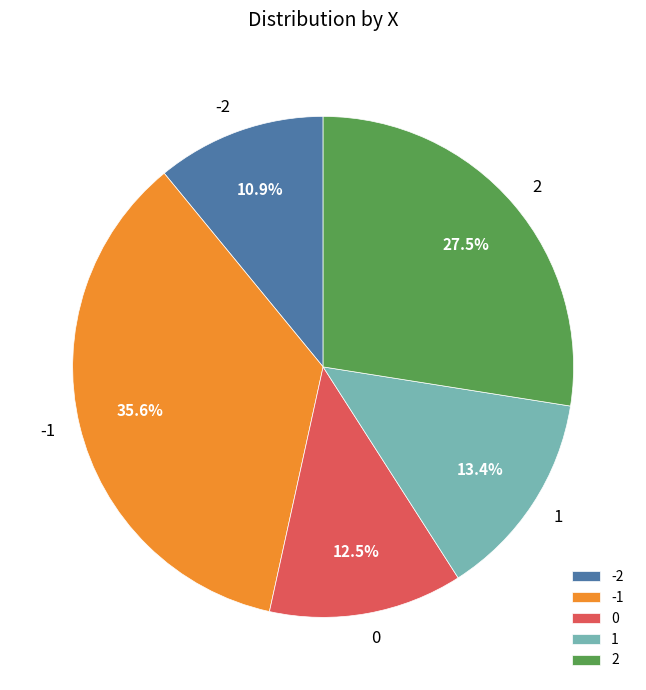

Do -1 and 0 together represent more than half of the pie?

No